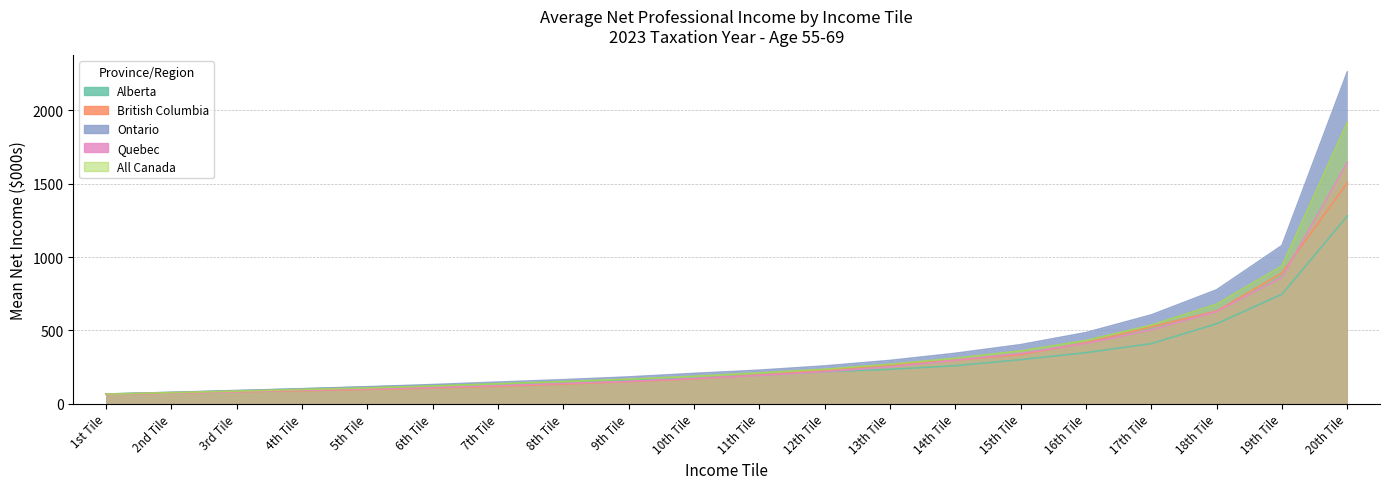

What is the label of the 16th point from the left?

16th Tile